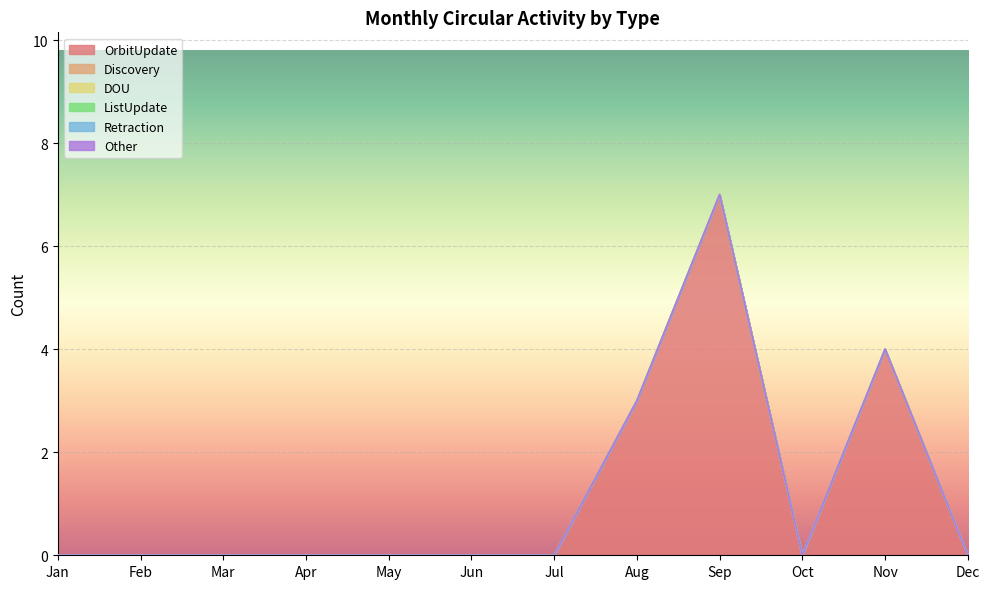

How many lines are shown in the chart?

6